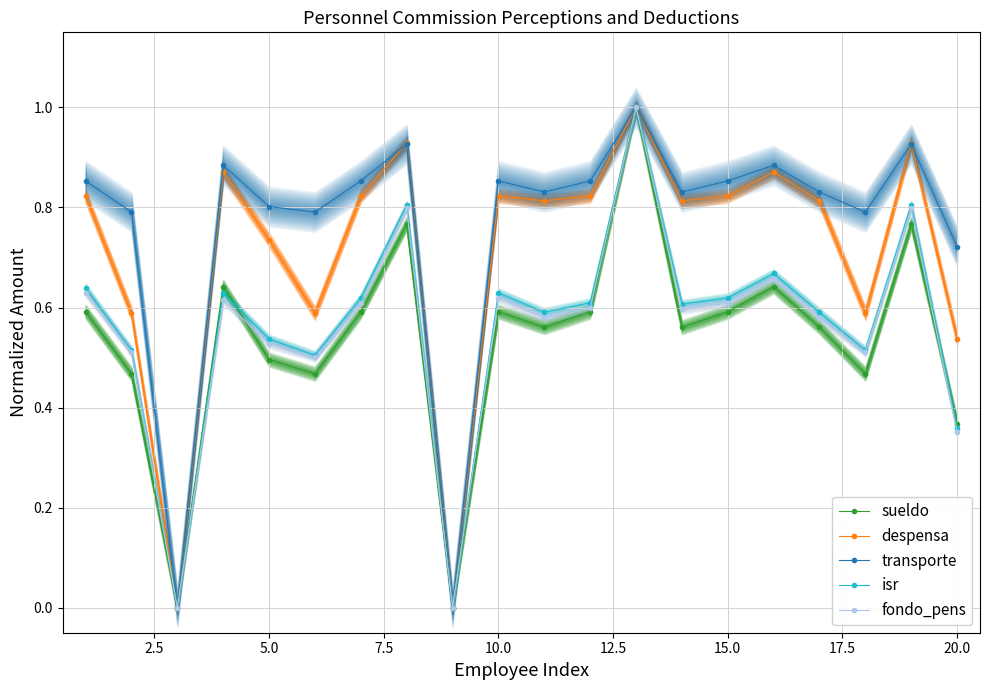

Is it true that transporte equals 1.5 at 15.0?

False